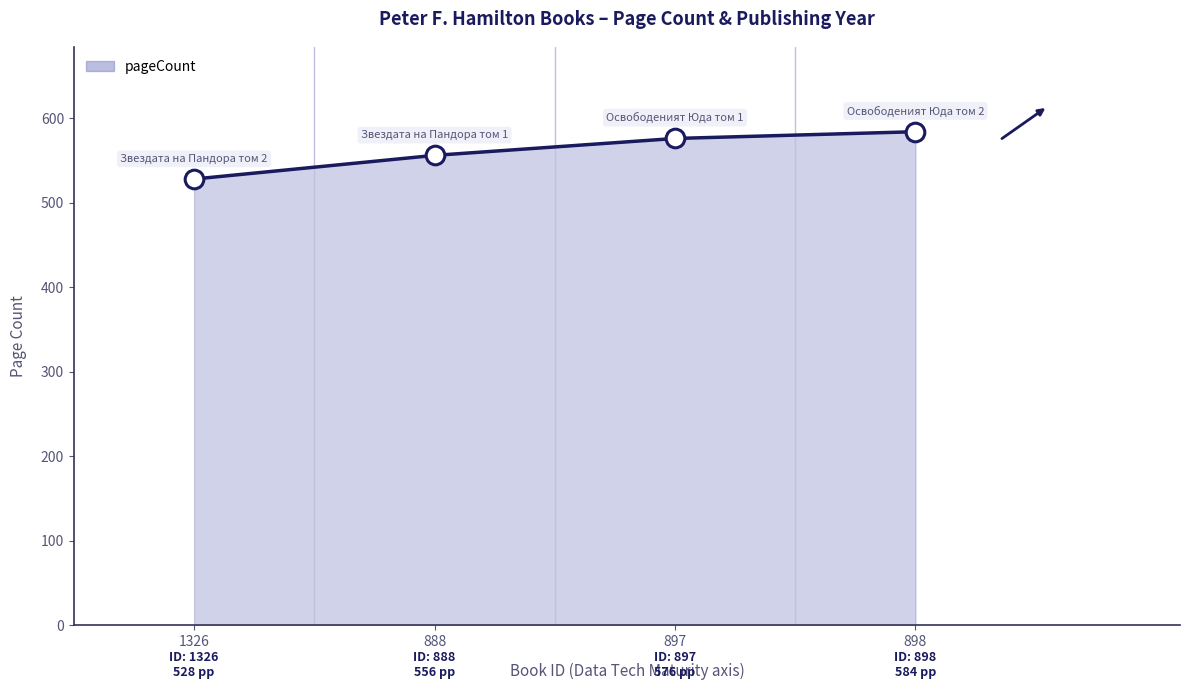

What is the change in value from 897 to 898?

+8